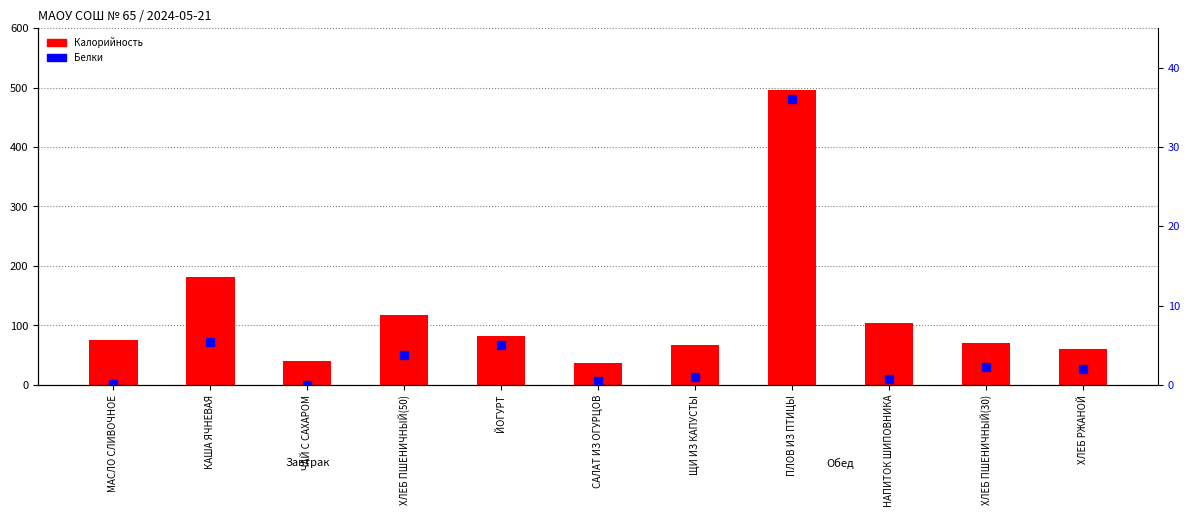

Between ХЛЕБ ПШЕНИЧНЫЙ(50) and ЩИ ИЗ КАПУСТЫ, which series saw the biggest shift?

Калорийность